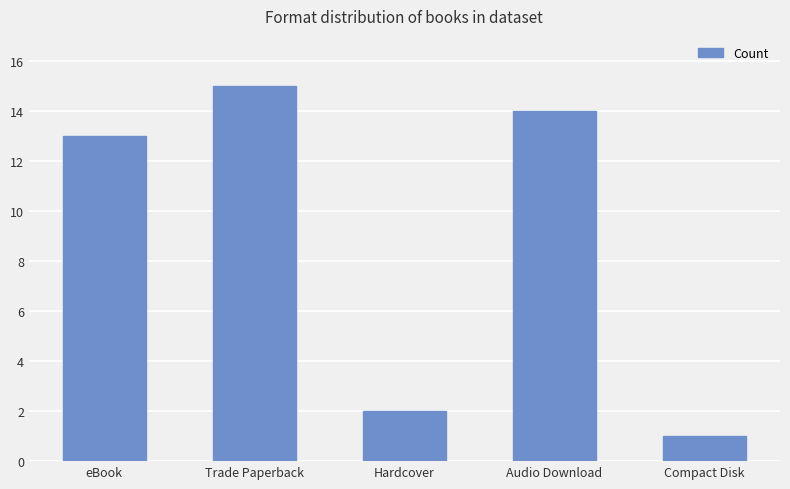

Read the value at eBook.

13